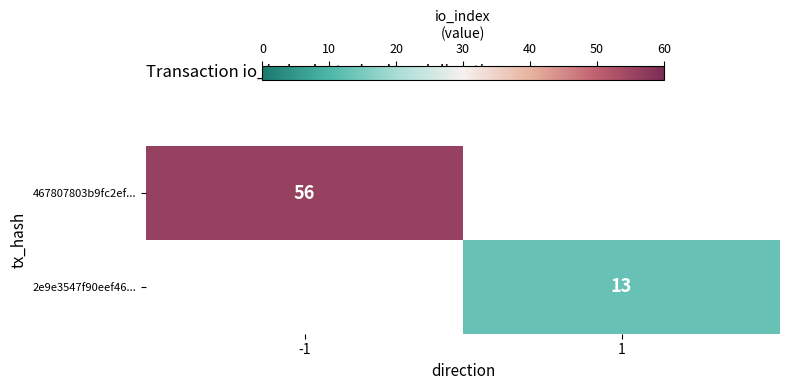

The 467807803b9fc2ef... series shows 56 at -1. True or false?

True